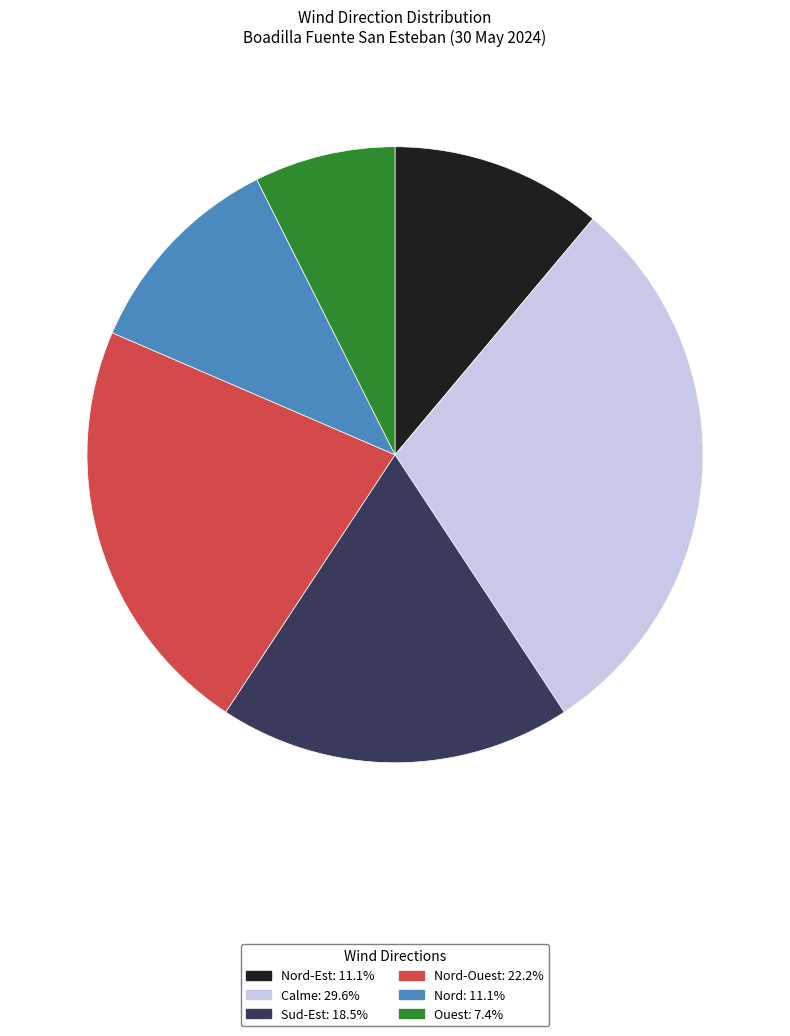

Is the sum of Nord: 11.1% and Nord-Ouest: 22.2% greater than half?

No